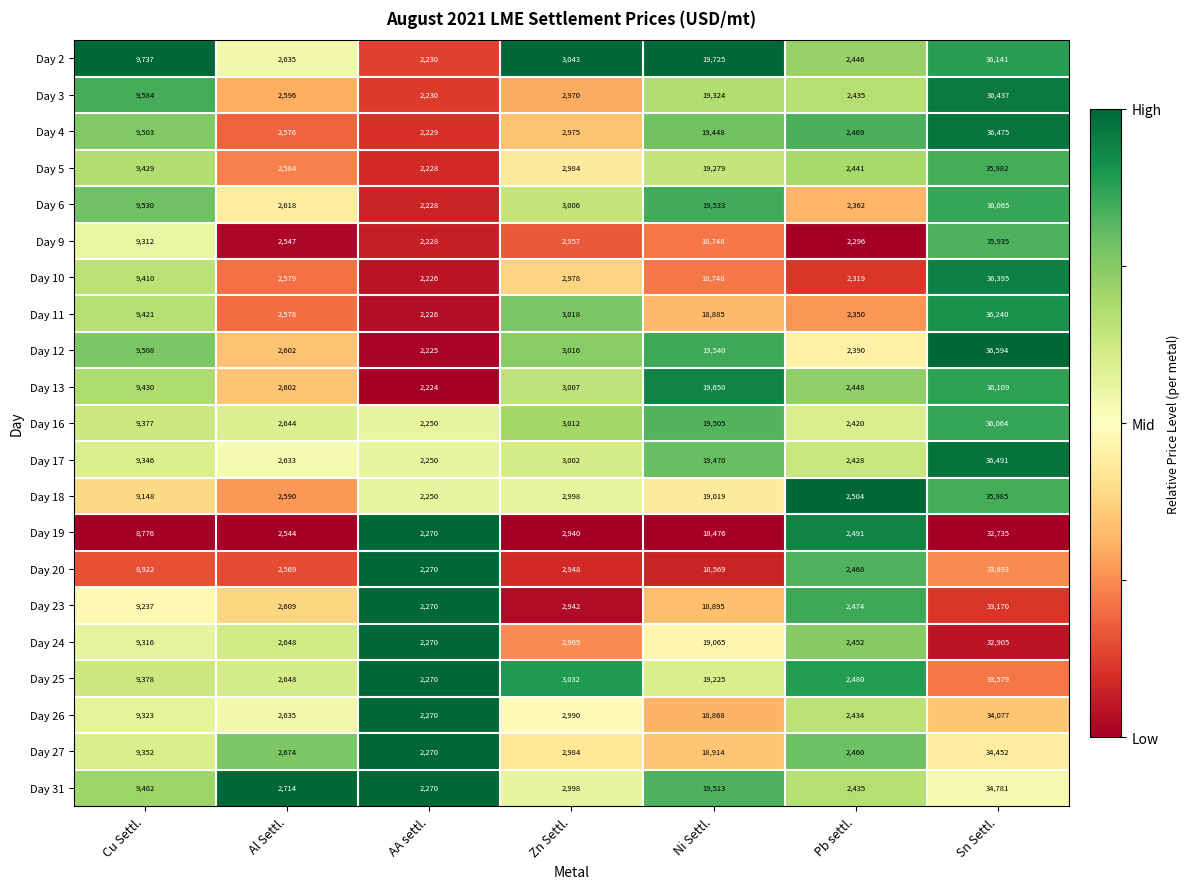

Which series has the largest total across all categories?

Day 2